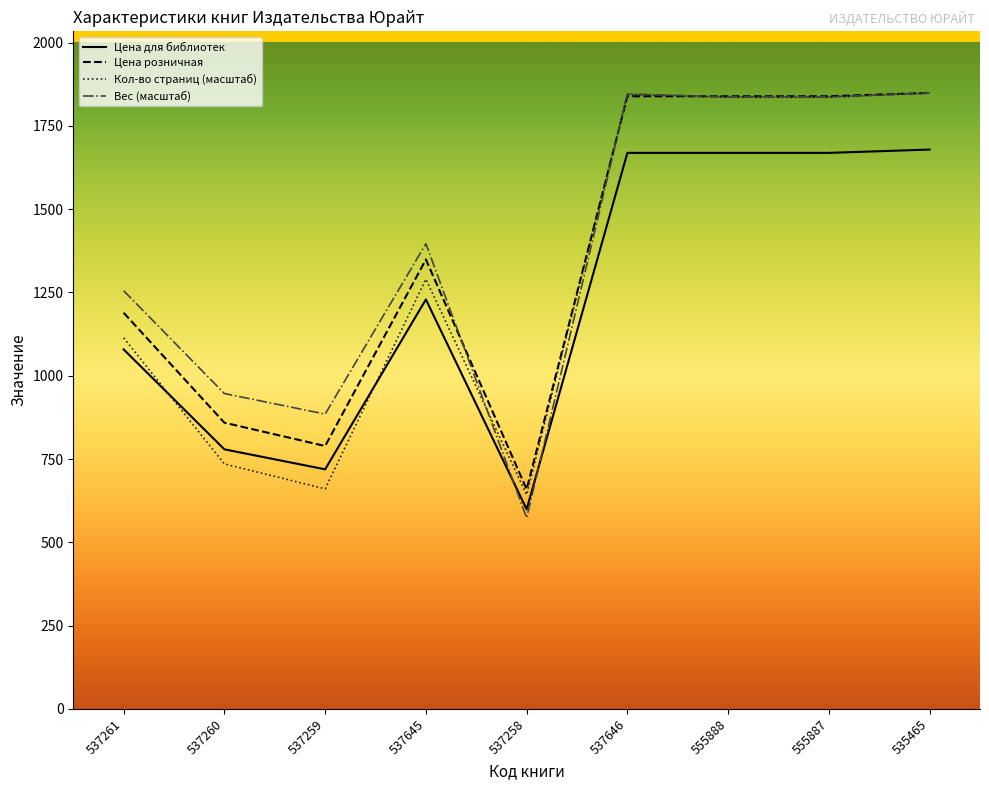

True or false: Цена розничная and Цена для библиотек intersect in this chart.

False